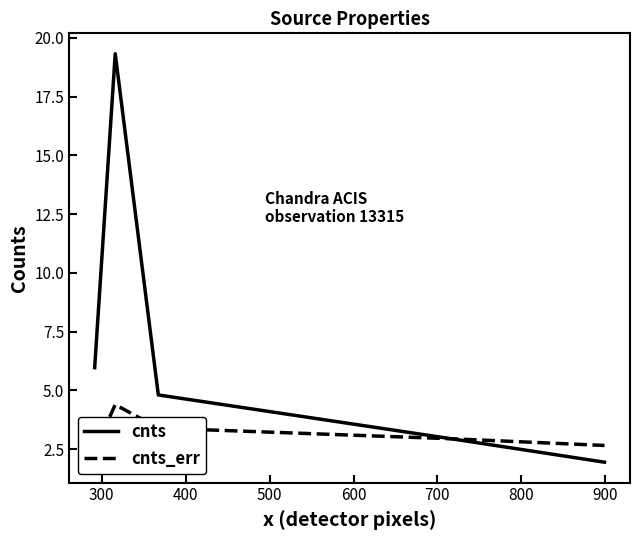

What is the average value of the cnts series?

7.0